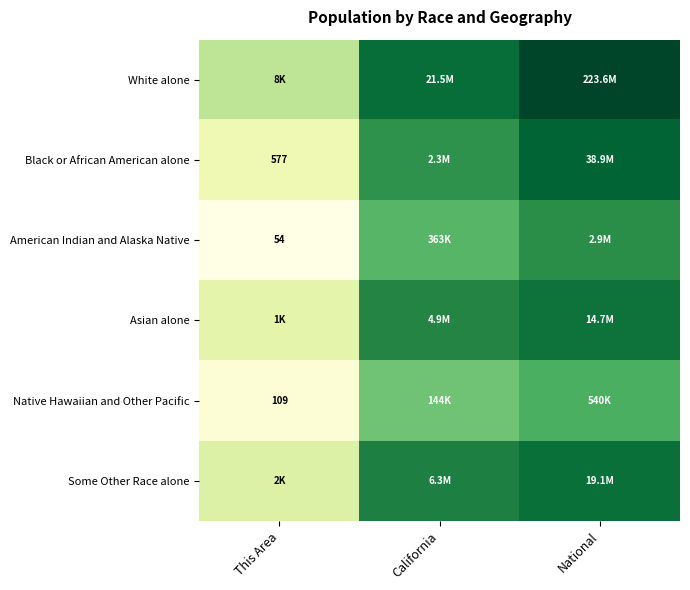

Between This Area and National, which series saw the biggest shift?

Black or African American alone